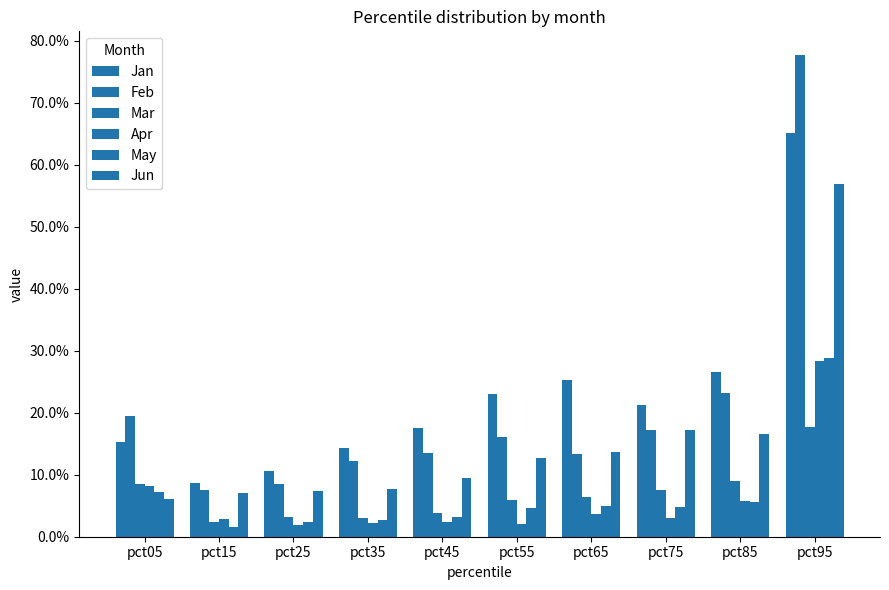

Are the bars horizontal?

No